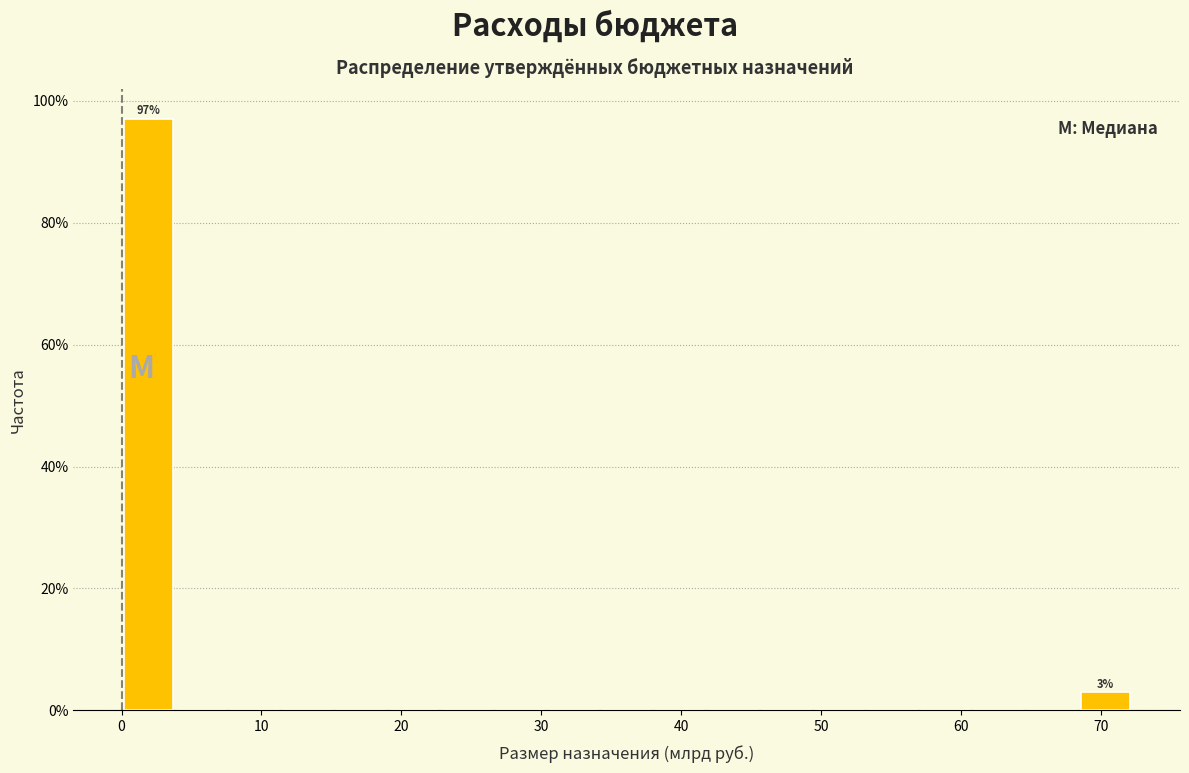

Around what value on the x-axis is the tallest bar? Give the approximate position of its centre, as read against the axis.

2